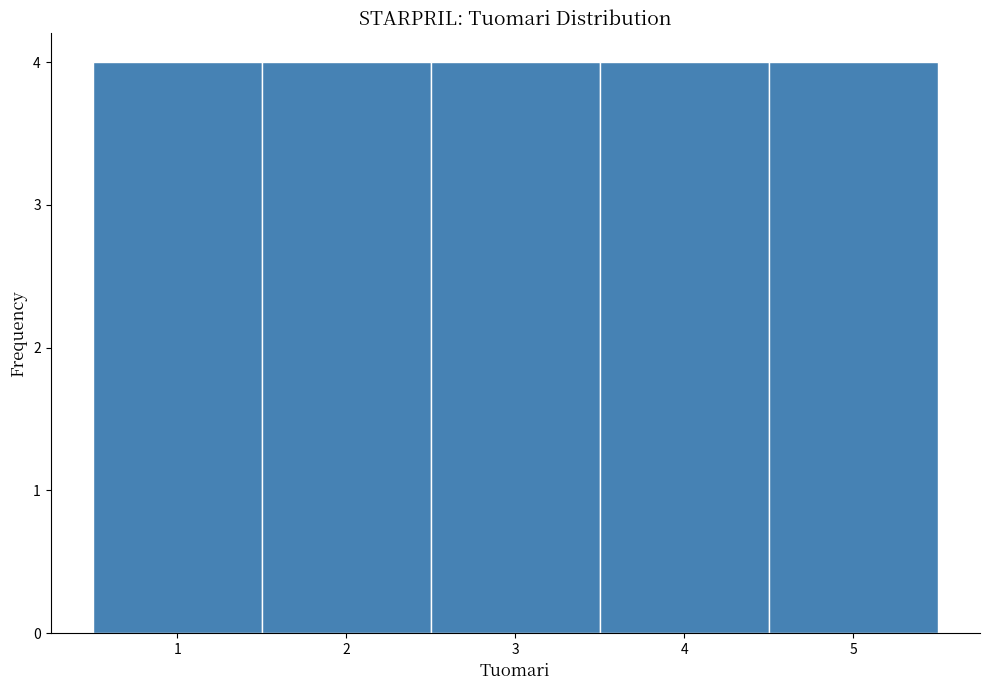

Reading left to right, list every bar in this chart as the range it spans on the x-axis followed by its height. The values are not printed on the chart, so give them approximately, as read against the axis.

0.5 to 1.5: 4
1.5 to 2.5: 4
2.5 to 3.5: 4
3.5 to 4.5: 4
4.5 to 5.5: 4